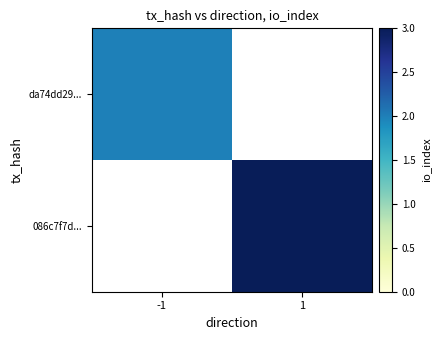

How many data points does each series have?

2